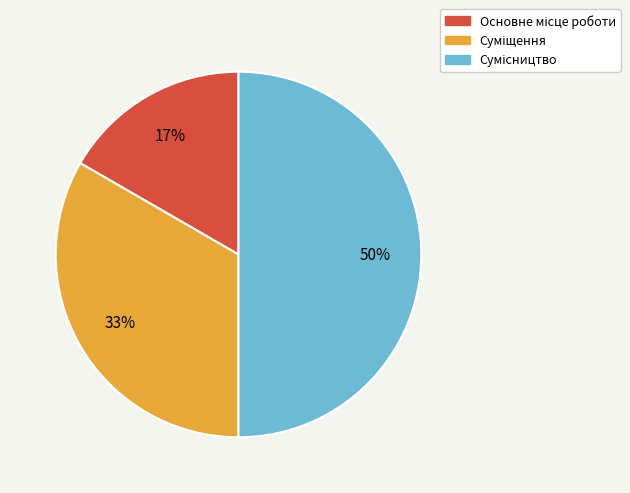

To the nearest percent, what is the average slice percentage?

33%